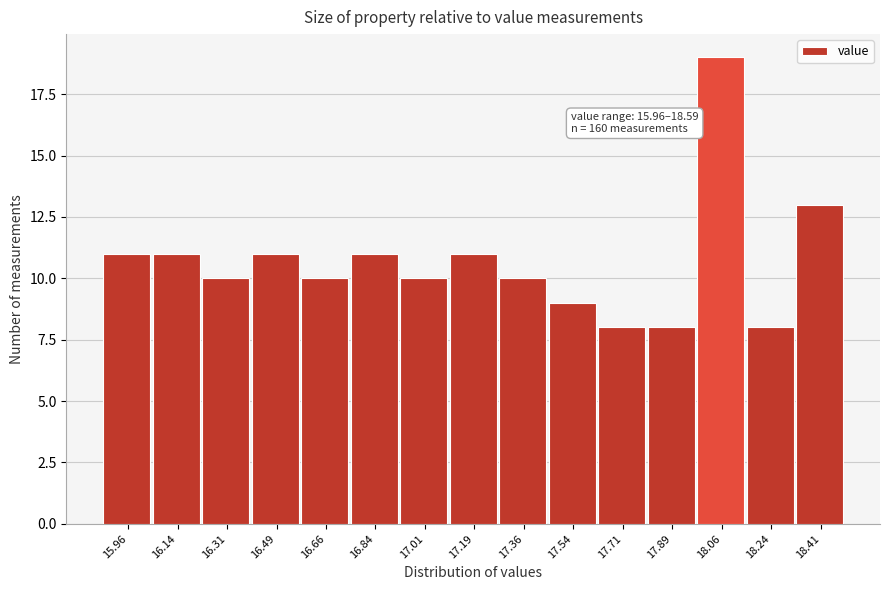

Reading right to left, transcribe all the data shown in this chart.

18.41=13	18.24=8	18.06=19	17.89=8	17.71=8	17.54=9	17.36=10	17.19=11	17.01=10	16.84=11	16.66=10	16.49=11	16.31=10	16.14=11	15.96=11